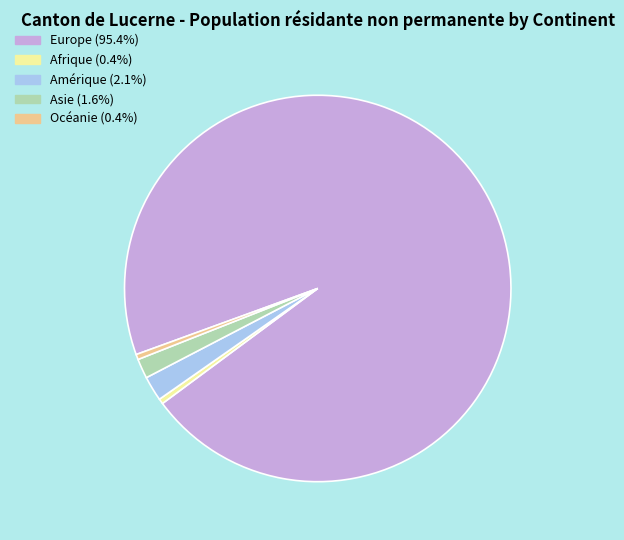

Which slice is the largest?

Europe